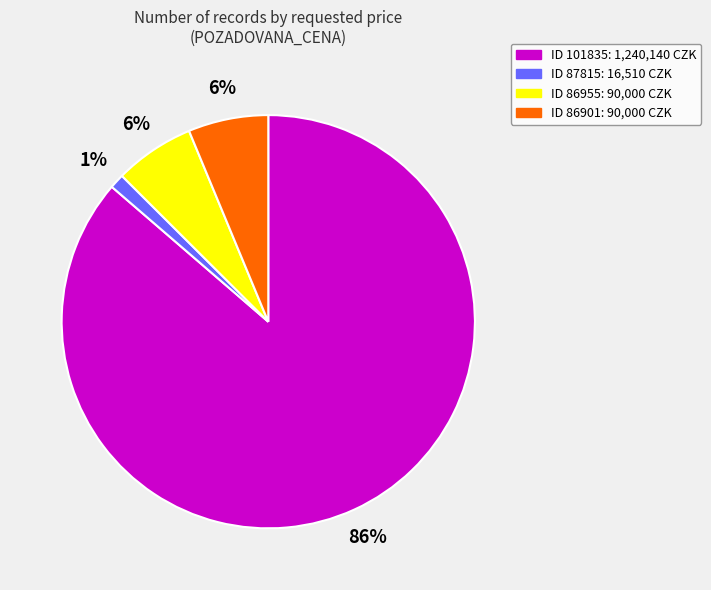

Is there any slice that represents more than half of the pie?

Yes